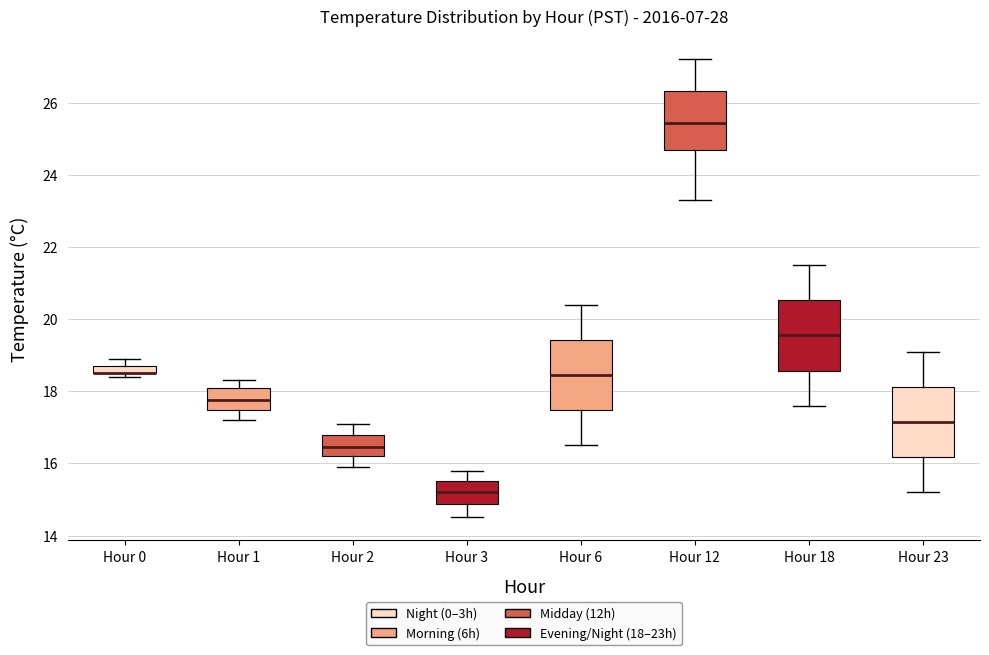

Where is the upper edge of the box for Hour 0 on the y-axis? The values are not printed on the chart, so give them approximately, as read against the axis.

18.8